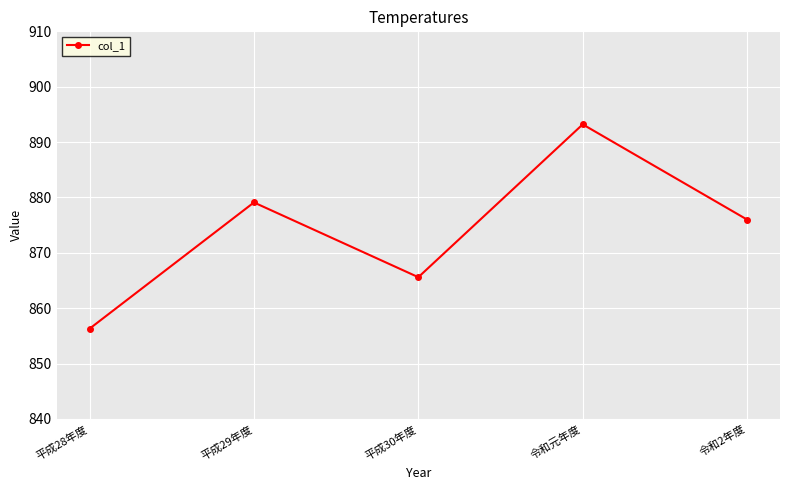

What is the label of the 5th point from the right?

平成28年度